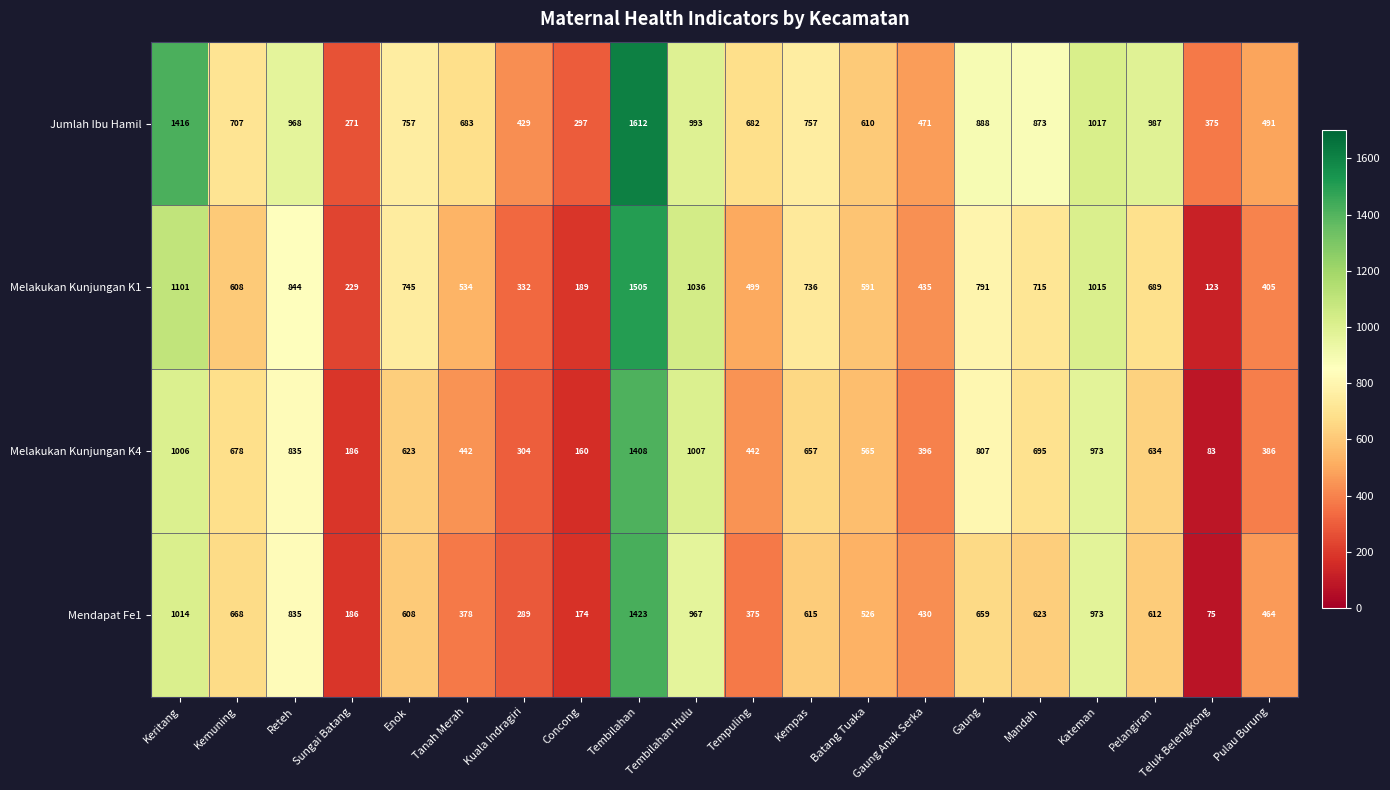

Is the value of Mendapat Fe1 at Pulau Burung greater than the value of Jumlah Ibu Hamil at Sungai Batang?

Yes